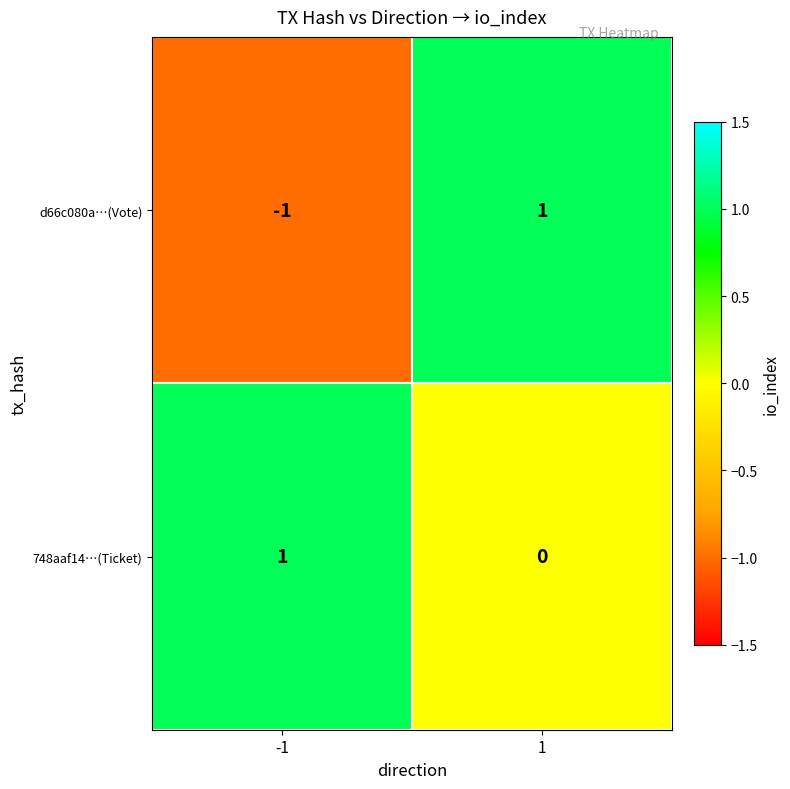

Which series has the widest spread of values?

d66c080a…(Vote)